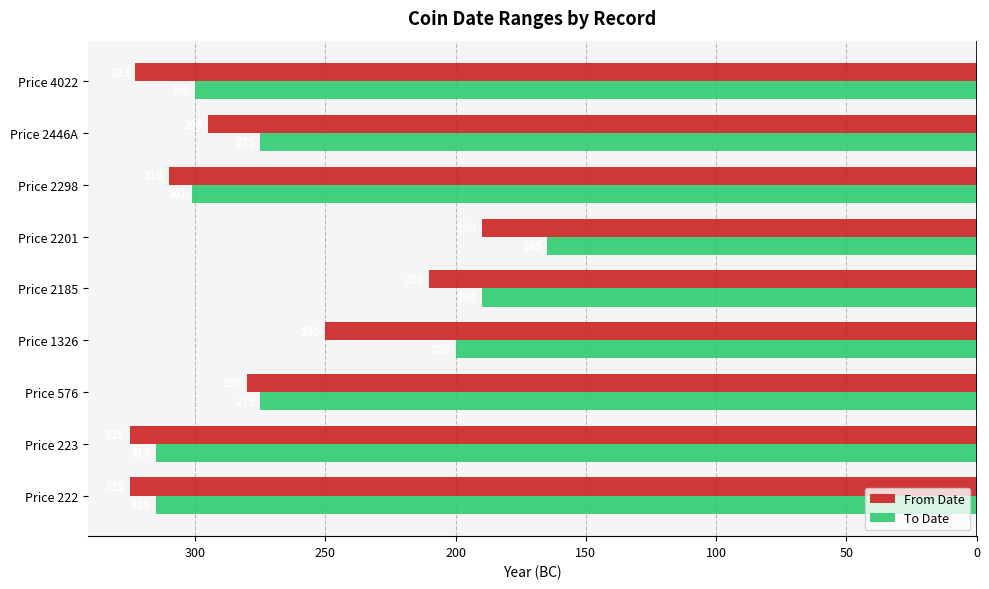

Which series has the widest spread of values?

To Date